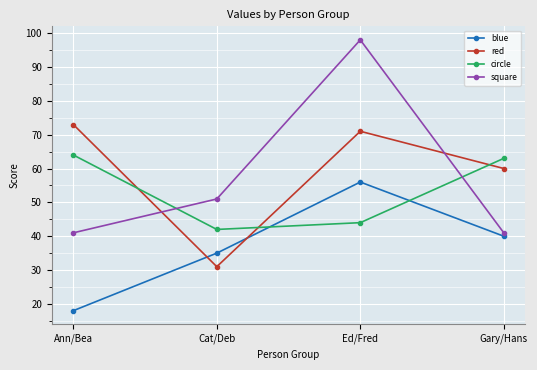

Which series changed the most between Cat/Deb and Ed/Fred?

square